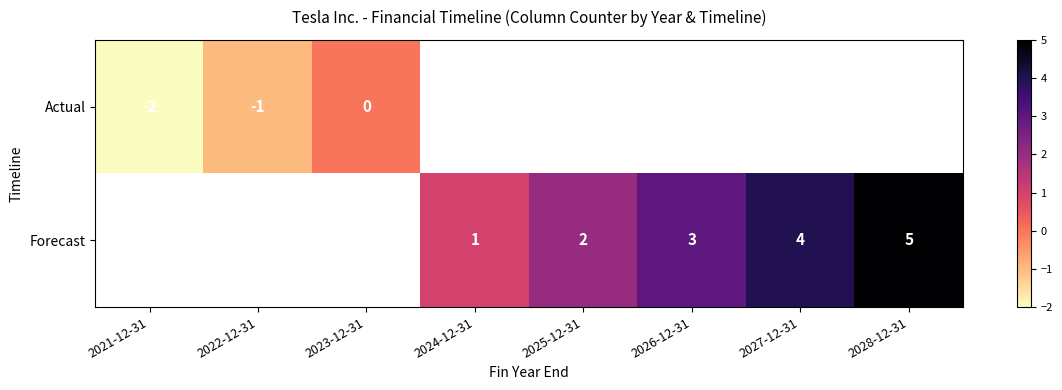

Is it true that Forecast equals 1 at 2026-12-31?

False